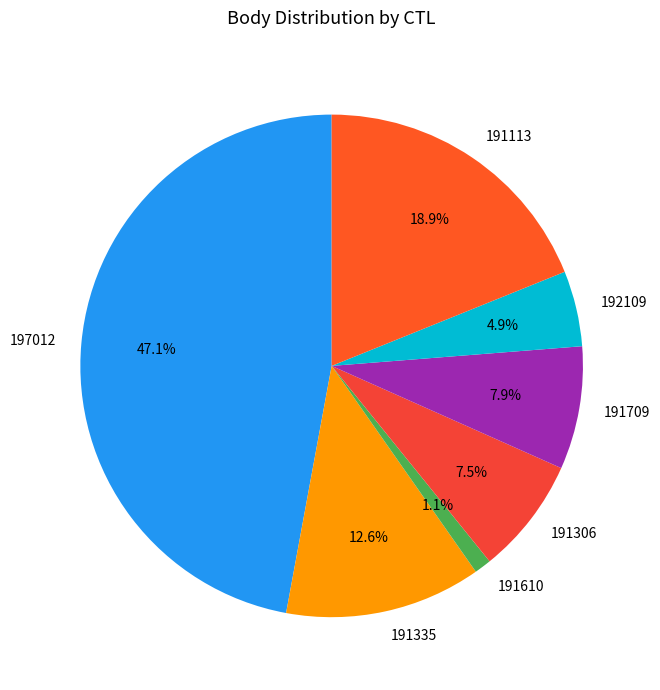

Approximately how many times larger is the value at 197012 compared to 191113?

2.5